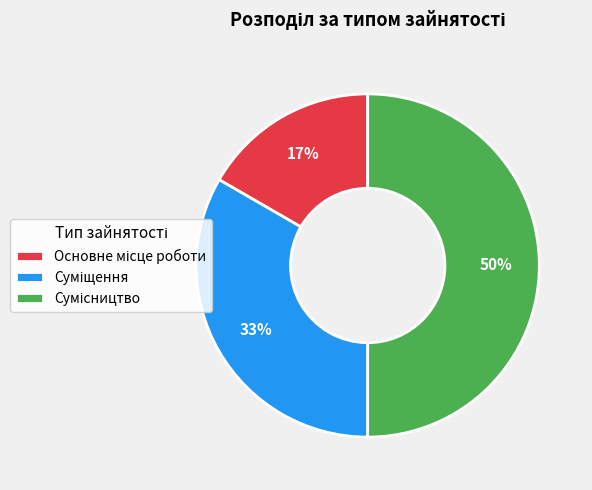

To the nearest percent, what is the difference between the largest and smallest slice percentages?

33%